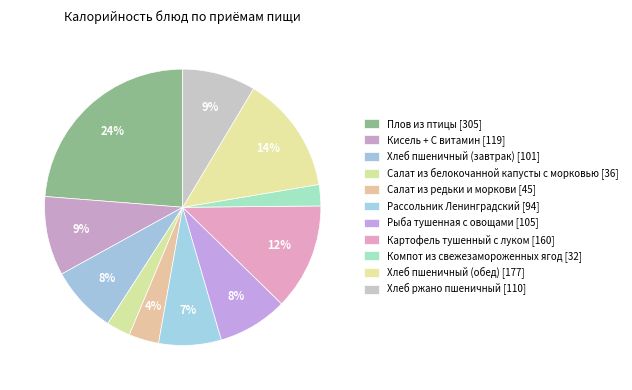

How much of the chart is everything except Картофель тушенный с луком?

87.5%